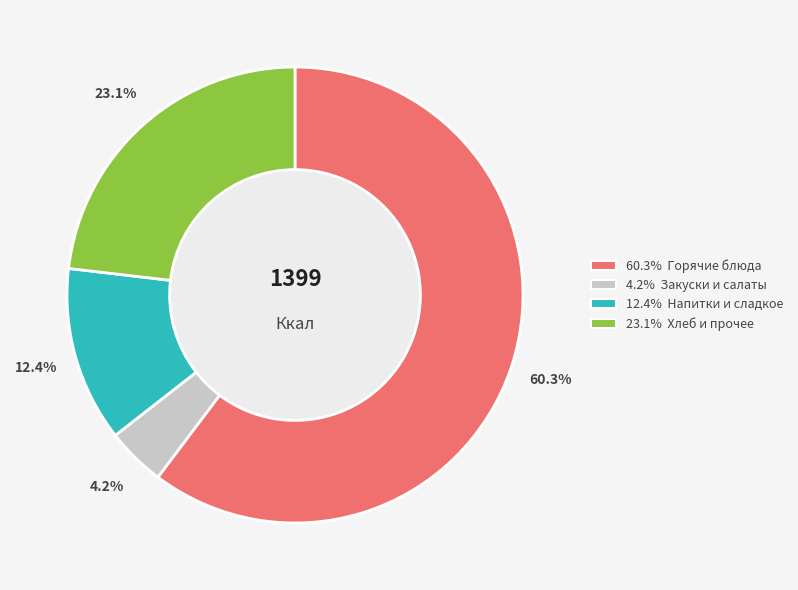

Is there any slice that represents more than half of the pie?

Yes